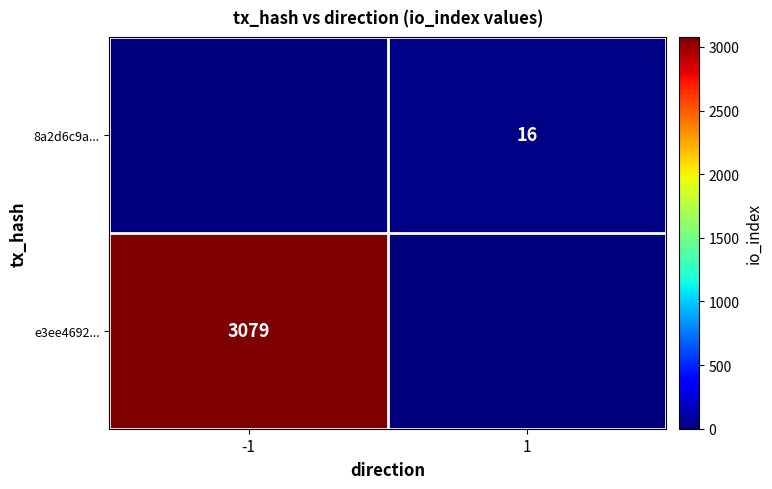

The 8a2d6c9a... series shows 16 at 1. True or false?

True